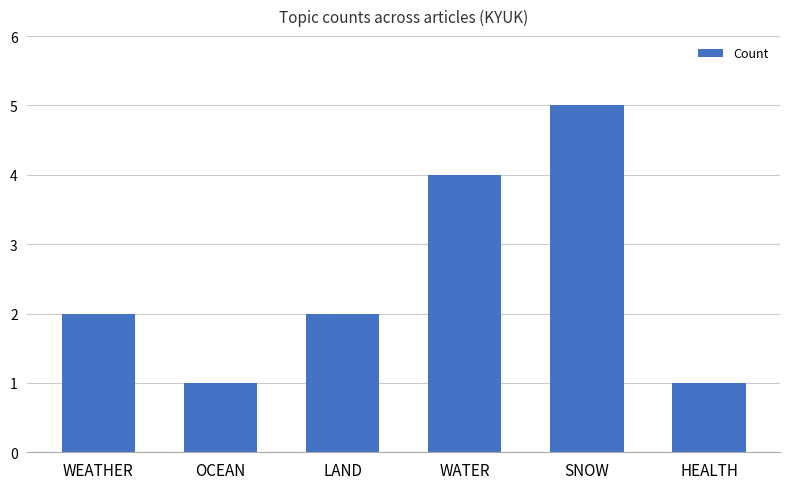

What is the sum of the values at LAND and HEALTH?

3